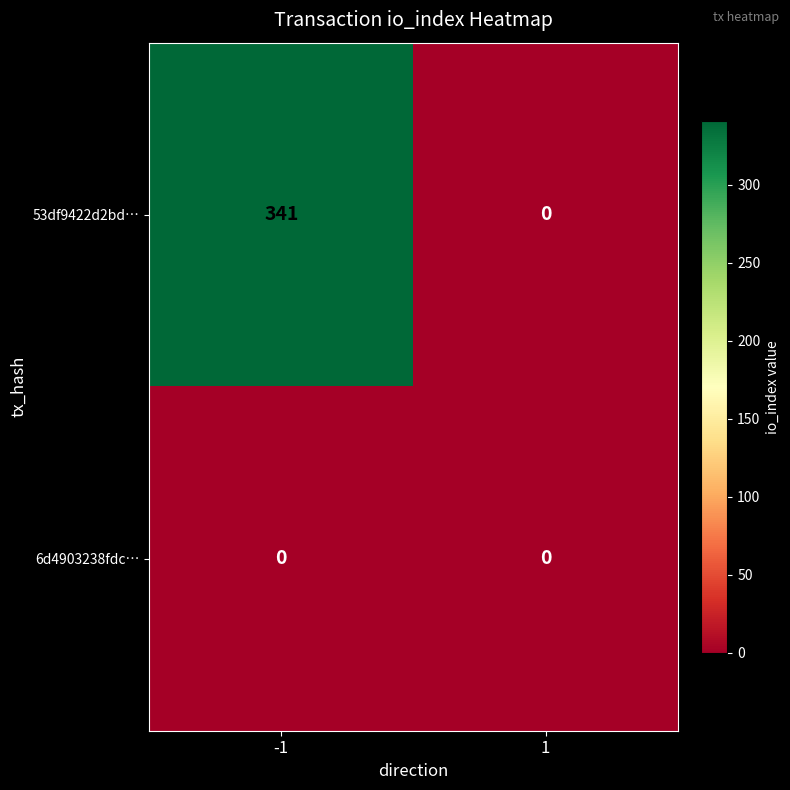

Count the number of categories in the chart.

2